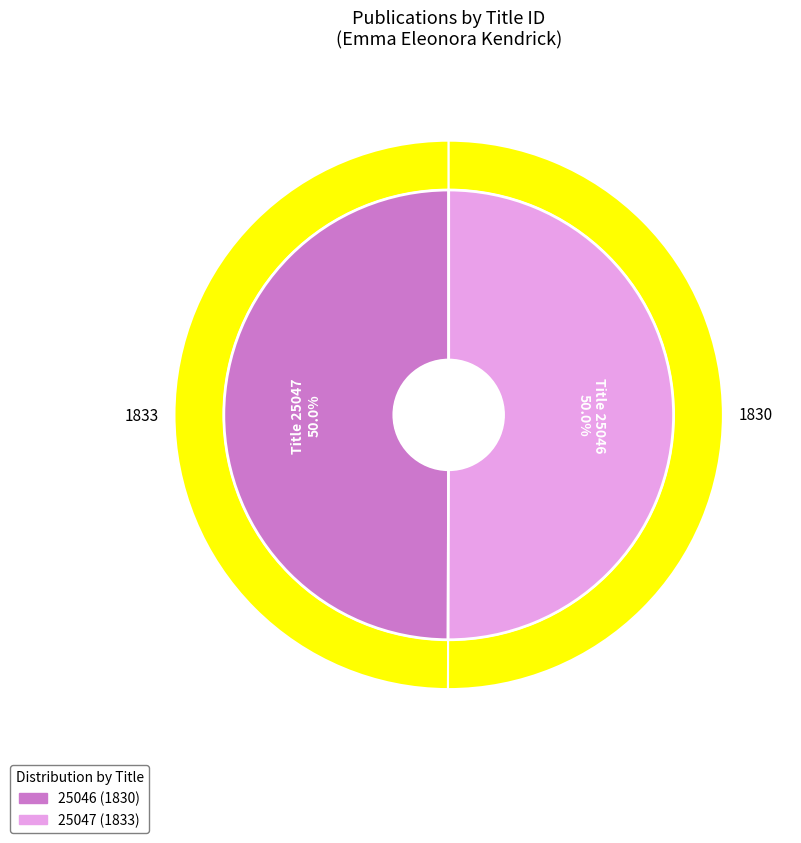

What percentage is the 25046 slice, to the nearest percent?

50%